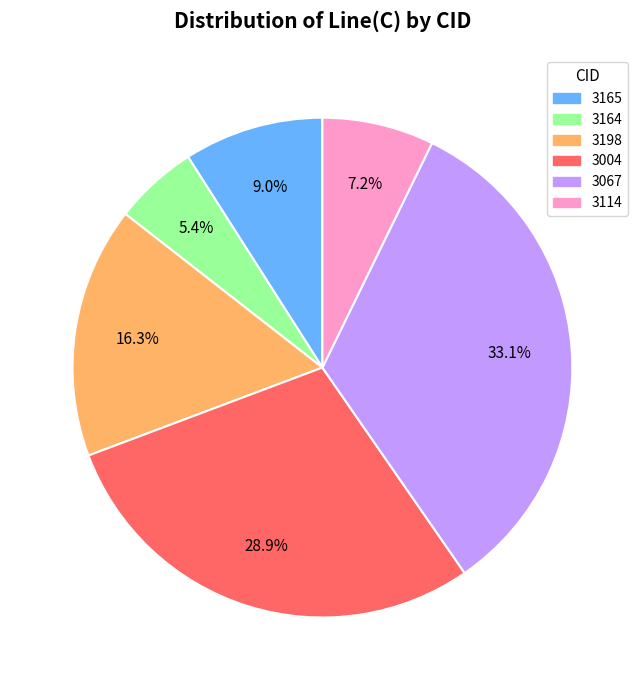

Do 3004 and 3114 together represent more than half of the pie?

No